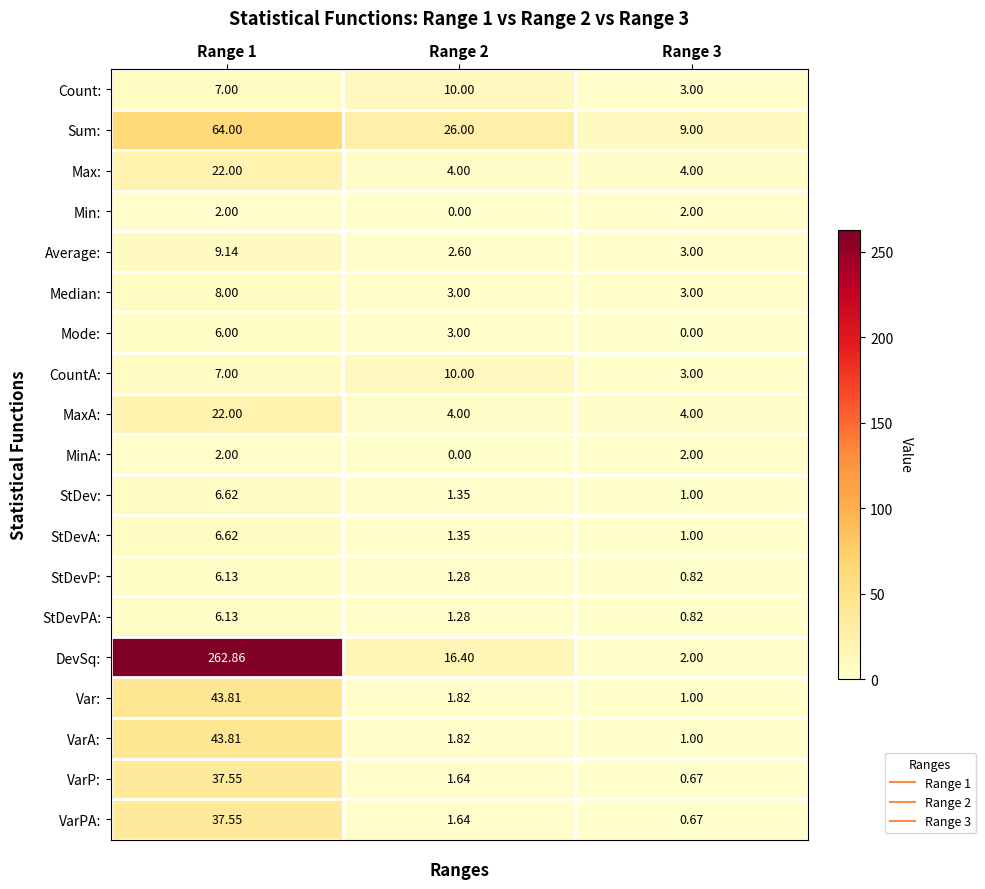

Which series has the largest range (max minus min)?

DevSq: